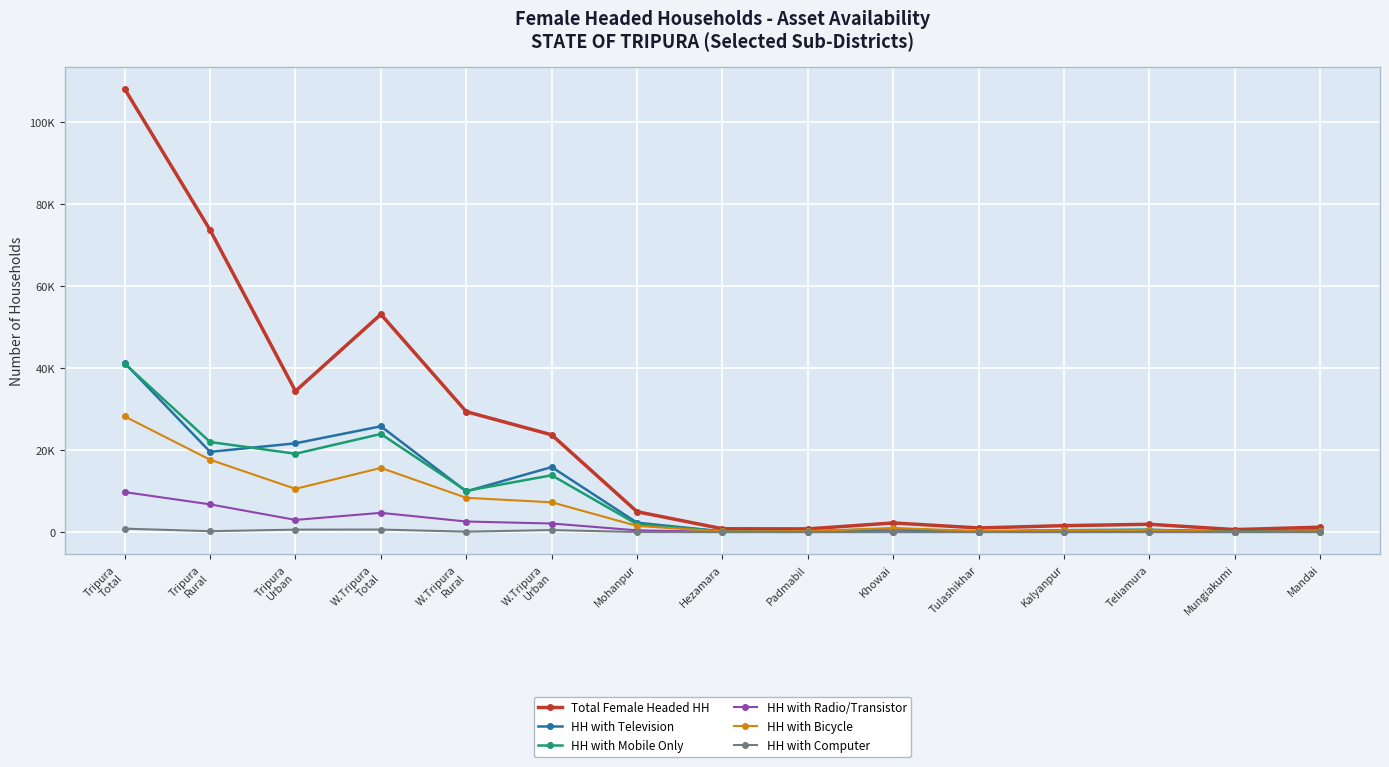

Is the value of HH with Computer at Hezamara greater than the value of HH with Bicycle at Kalyanpur?

No